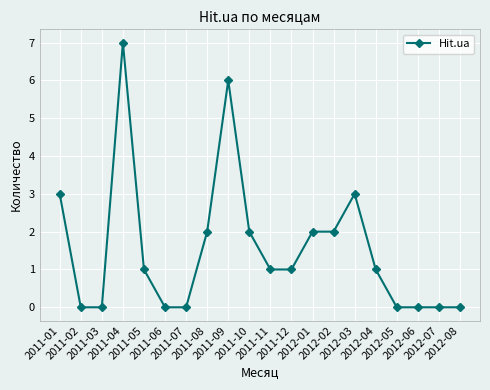

Which category has the highest value across all series?

2011-04